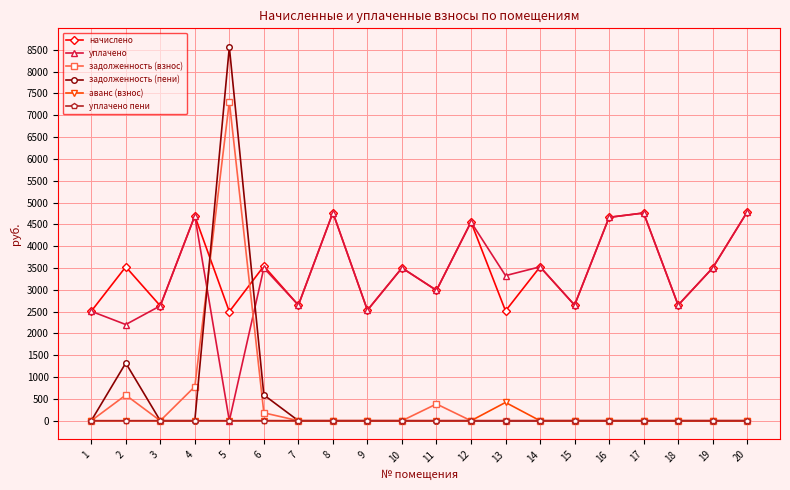

How many data points in аванс (взнос) are above 0?

1